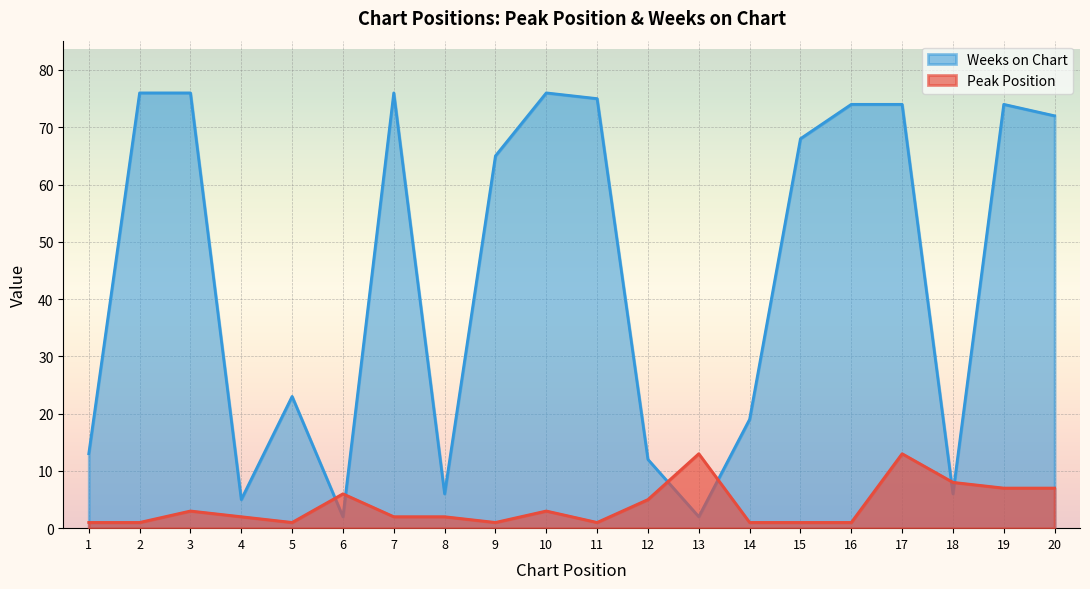

At which label does Weeks on Chart first exceed 68?

2